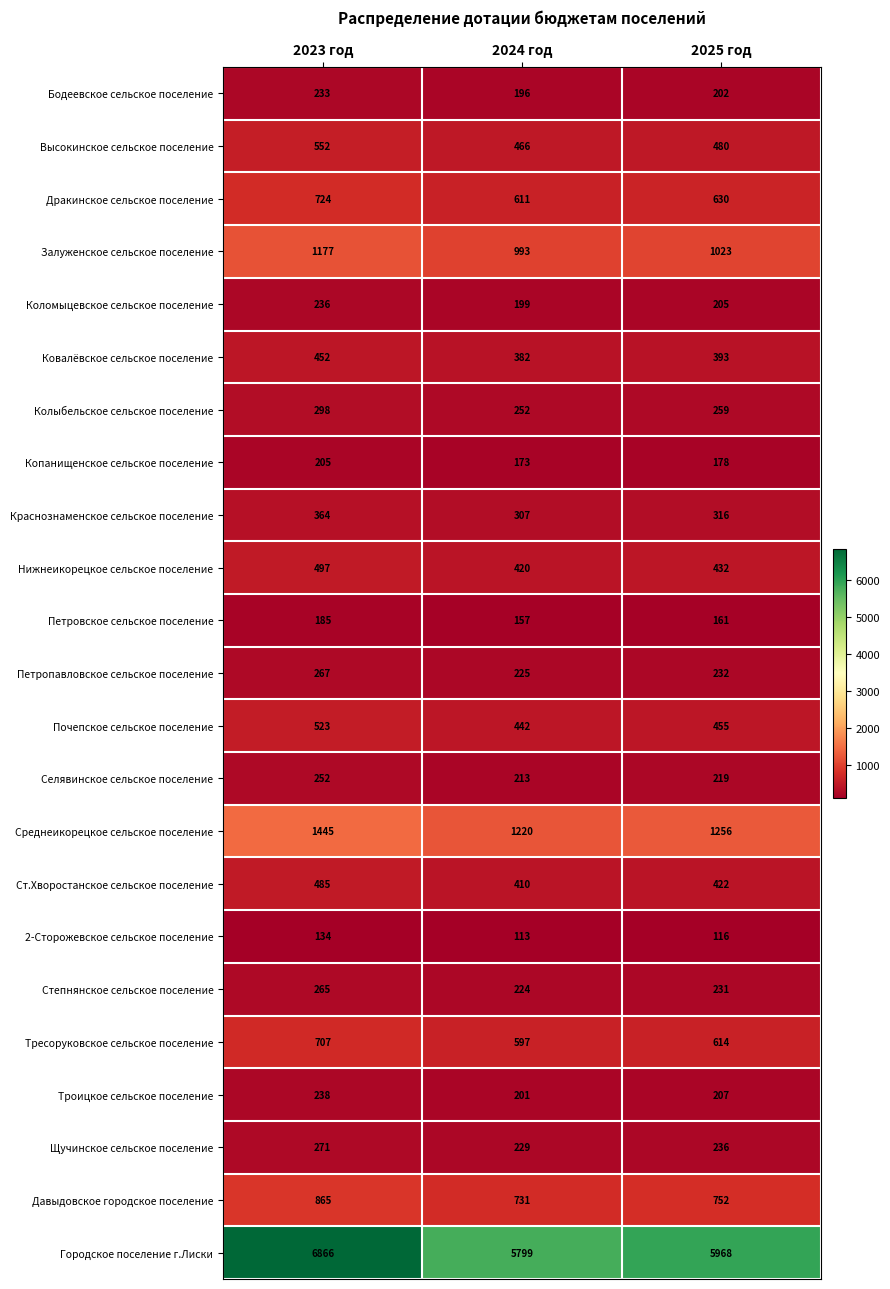

At which category does the chart reach its minimum across all series?

2024 год